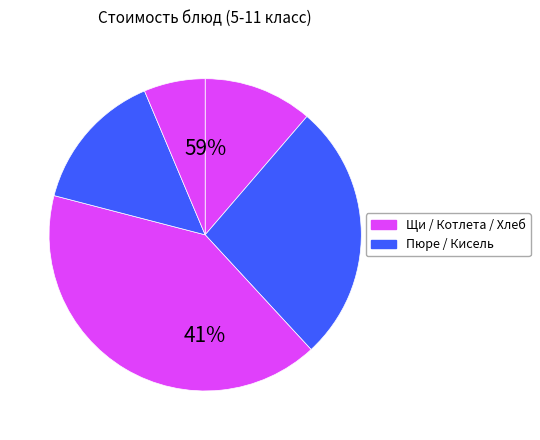

Does Картофельное пюре account for over 50% of the chart?

No